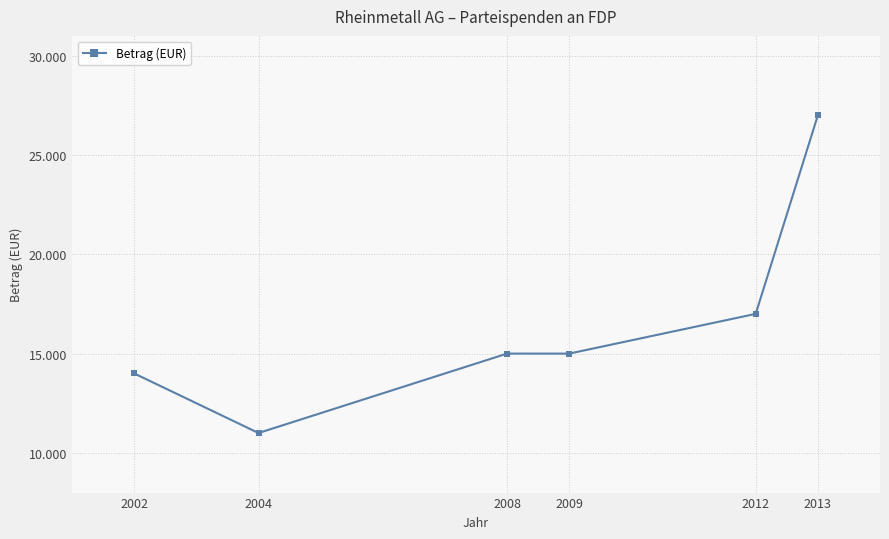

How many lines are shown in the chart?

1